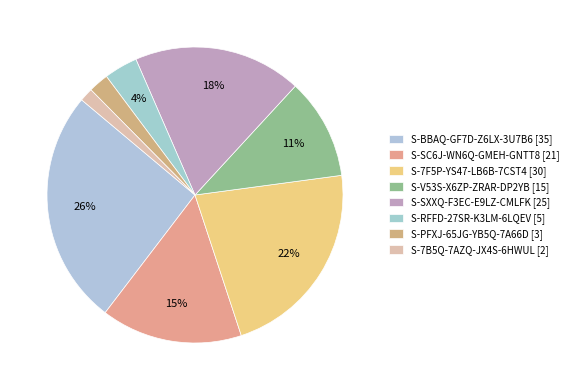

Rank the categories by value from lowest to highest.

S-7B5Q-7AZQ-JX4S-6HWUL, S-PFXJ-65JG-YB5Q-7A66D, S-RFFD-27SR-K3LM-6LQEV, S-V53S-X6ZP-ZRAR-DP2YB, S-SC6J-WN6Q-GMEH-GNTT8, S-SXXQ-F3EC-E9LZ-CMLFK, S-7F5P-YS47-LB6B-7CST4, S-BBAQ-GF7D-Z6LX-3U7B6